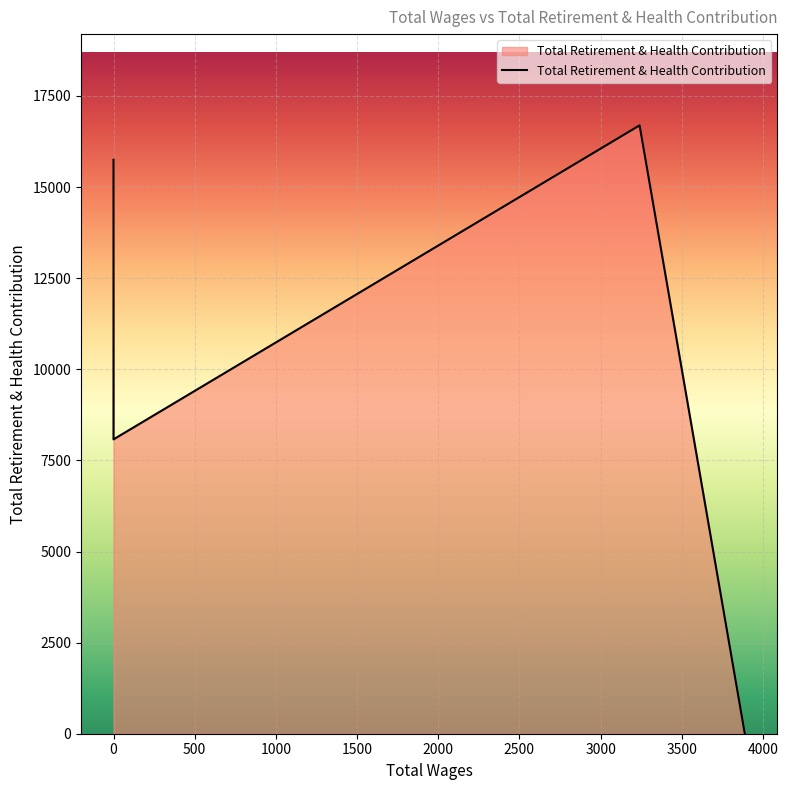

Reading right to left, transcribe all the data shown in this chart.

0.0=8077	0.0=8735	0.0=15493	0.0=15493	0.0=15749	3240.0=16694	3888.0=0	3888.0=0	3888.0=0	3888.0=0